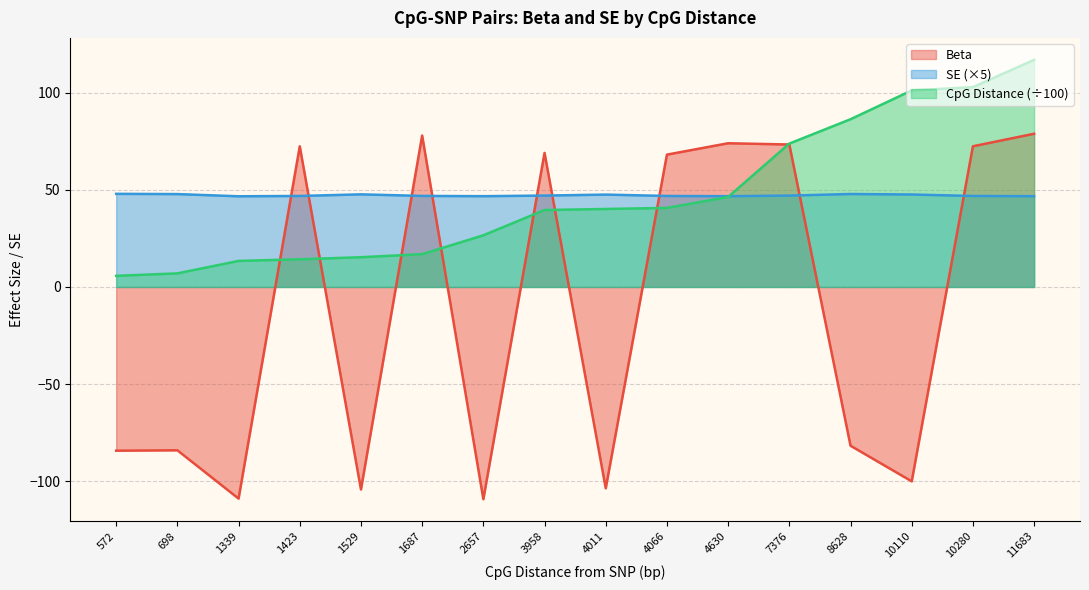

At which label is CpG Distance closest to 61?

7376